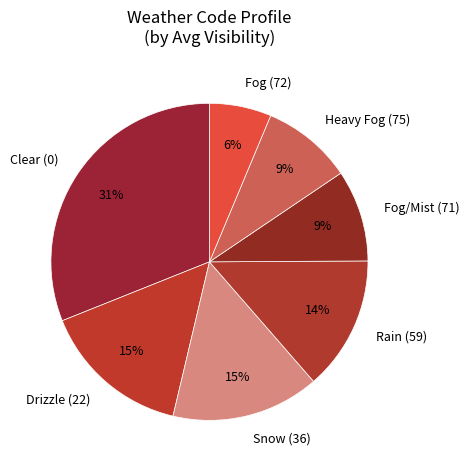

How many slices are in this pie chart?

7